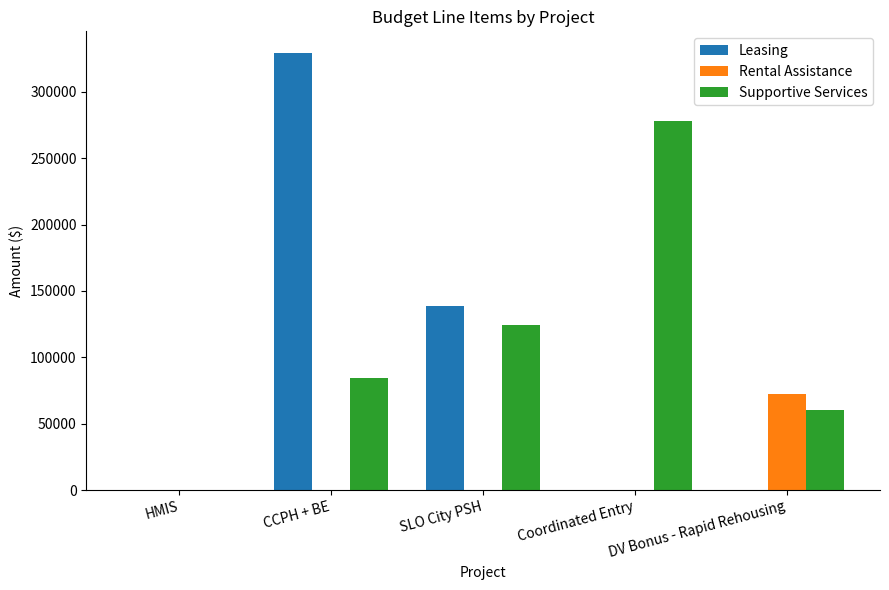

Which category has the highest value in the Supportive Services series?

Coordinated Entry